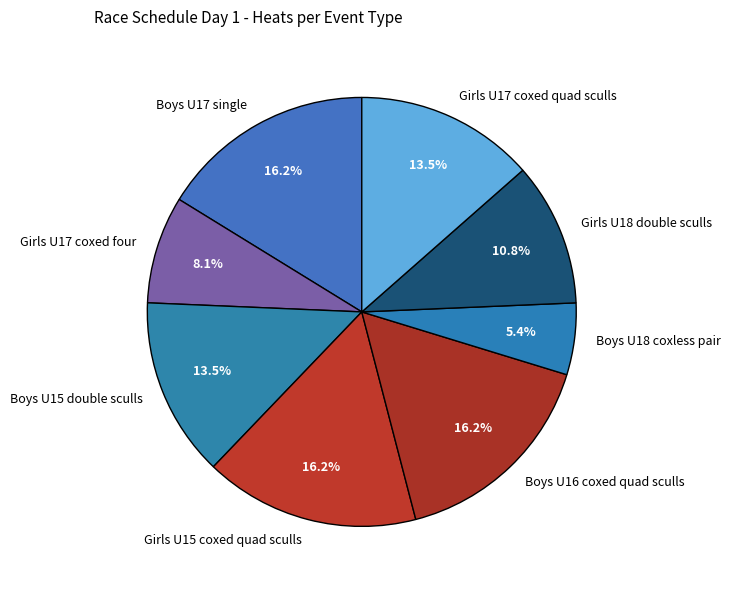

To the nearest percent, what is the combined percentage of Boys U16 coxed quad sculls and Boys U17 single?

32%